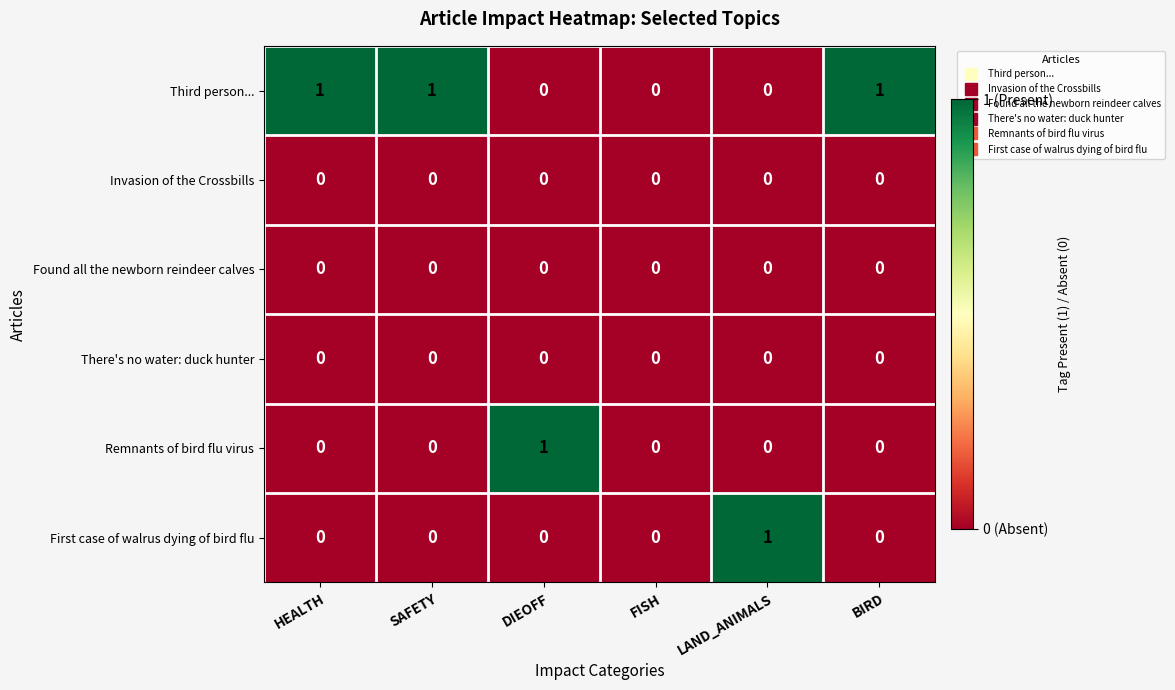

True or false: Found all the newborn reindeer calves has a value of 0 at HEALTH.

True